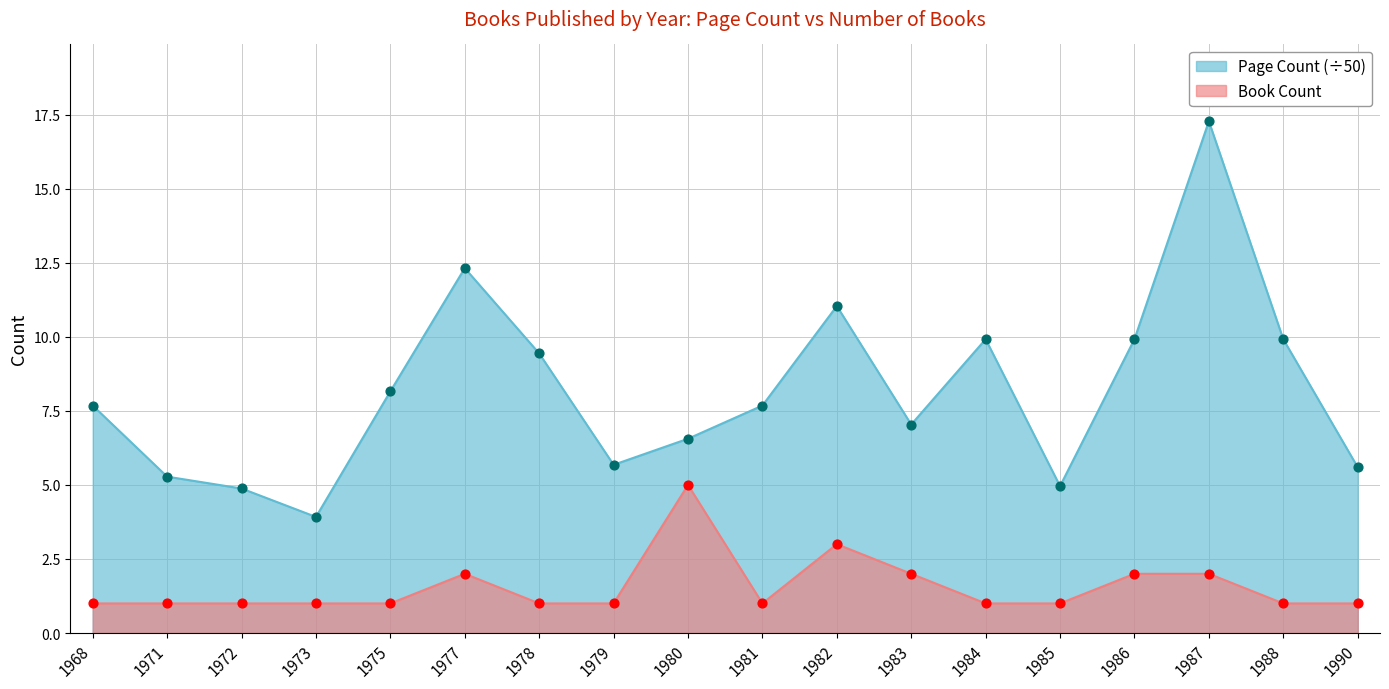

What are all the series names shown in the legend?

Page Count (÷50), Book Count